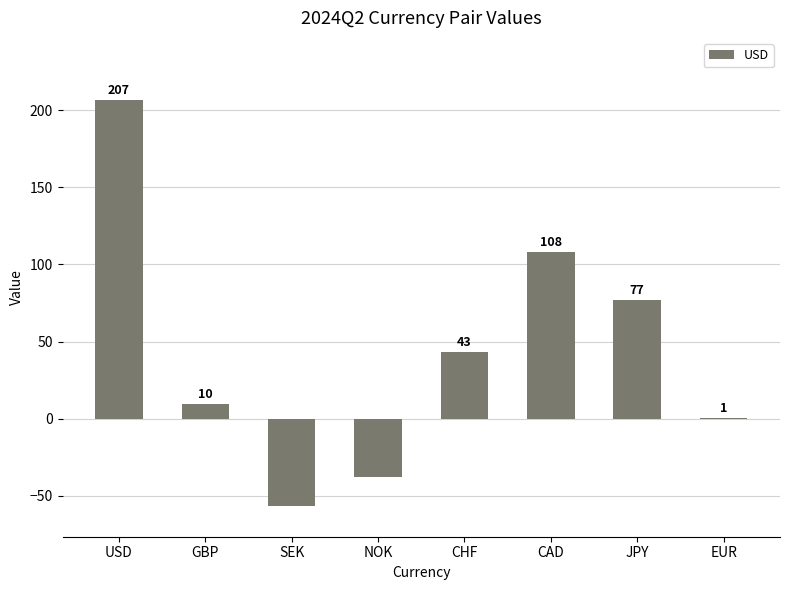

Which label corresponds to the largest value in the chart?

USD